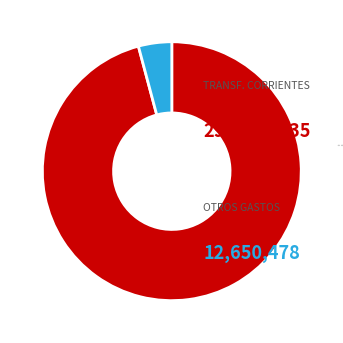

Count the number of slices in the pie.

2